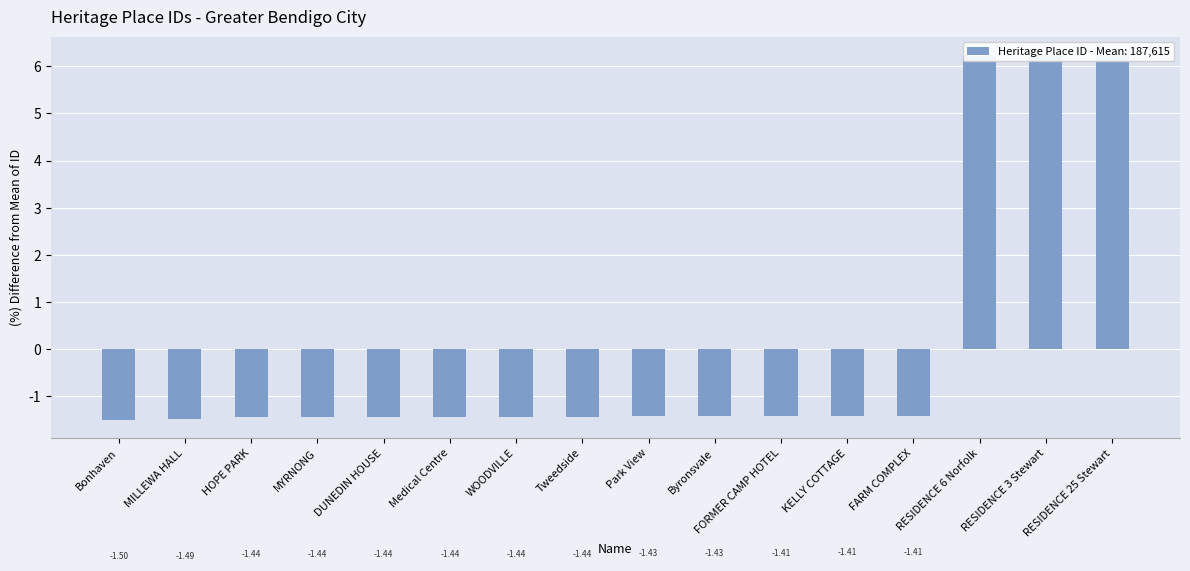

The value at Tweedside is -1.4. True or false?

True